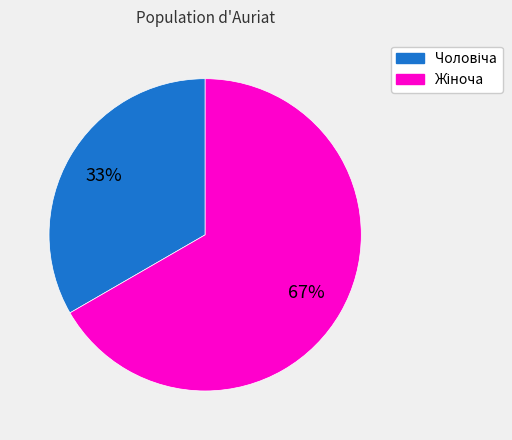

Is there a majority slice in this chart?

Yes